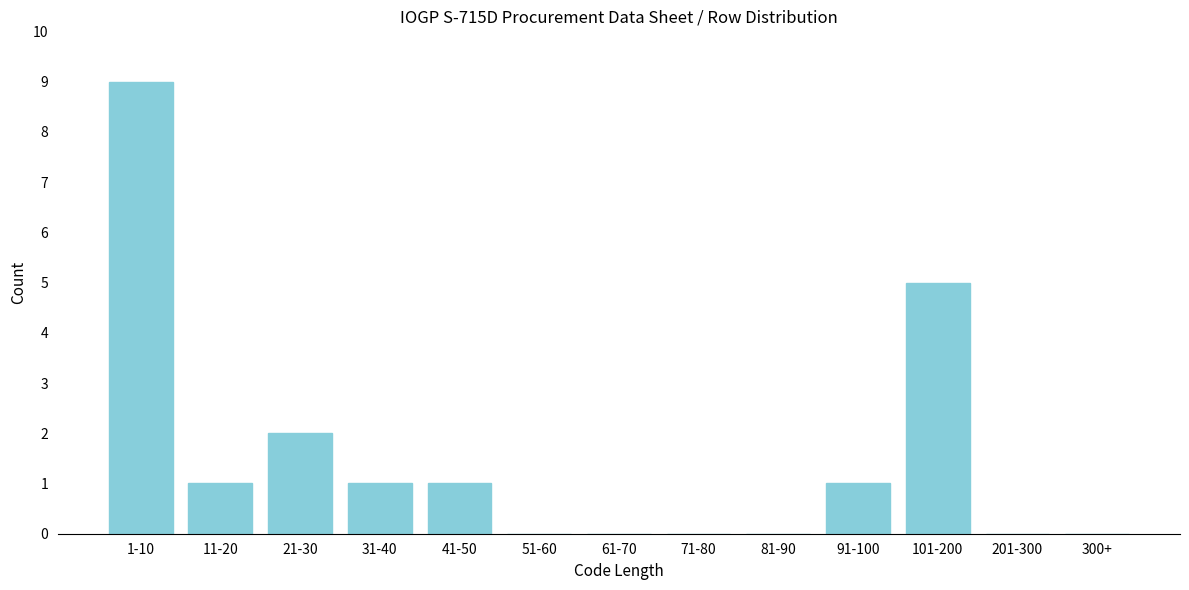

Reading left to right, list all the values displayed in this chart.

1-10=9	11-20=1	21-30=2	31-40=1	41-50=1	51-60=0	61-70=0	71-80=0	81-90=0	91-100=1	101-200=5	201-300=0	300+=0